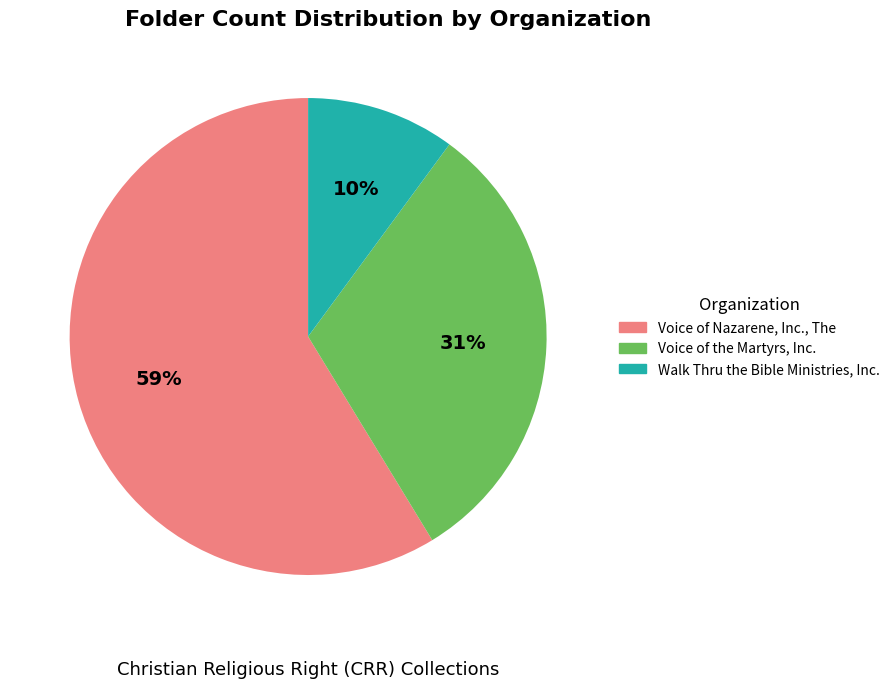

Between Voice of Nazarene, Inc., The and Walk Thru the Bible Ministries, Inc., which is larger?

Voice of Nazarene, Inc., The